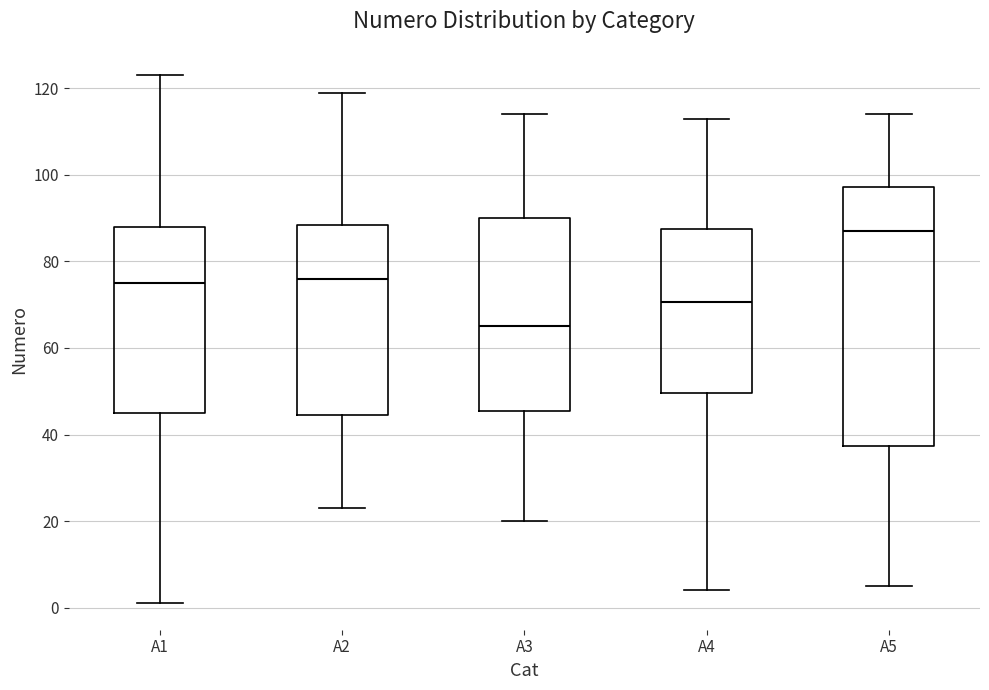

Which box has the highest median line?

A5